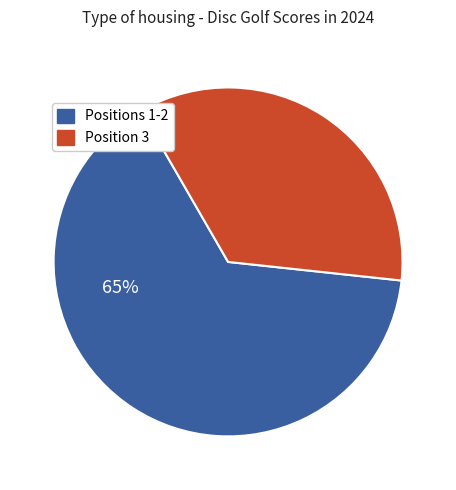

Does any single category account for the majority?

Yes